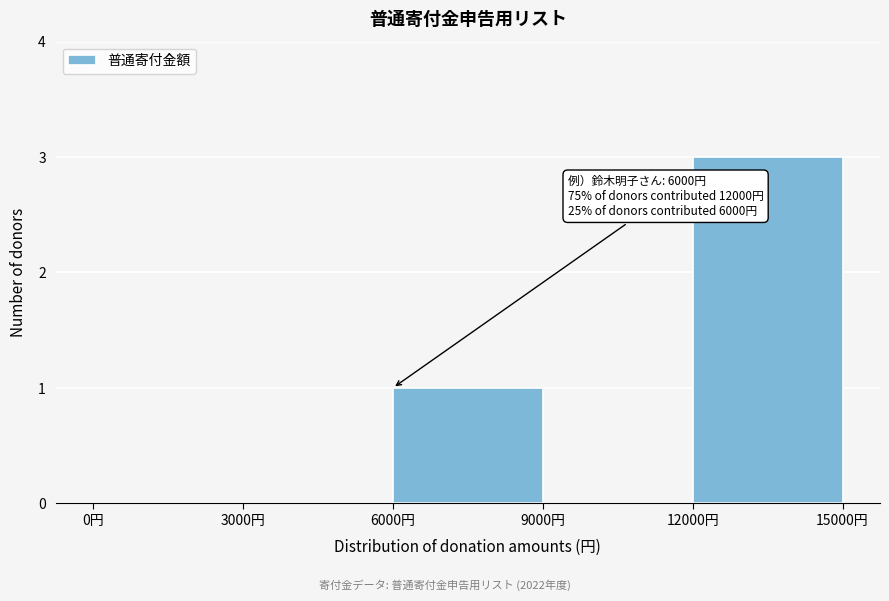

Over which range of the x-axis is the bar tallest?

12000 to 15000